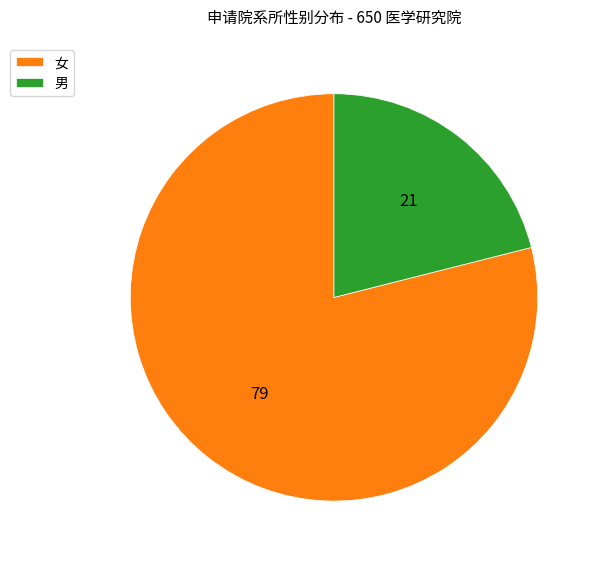

Between 女 and 男, which is larger?

女